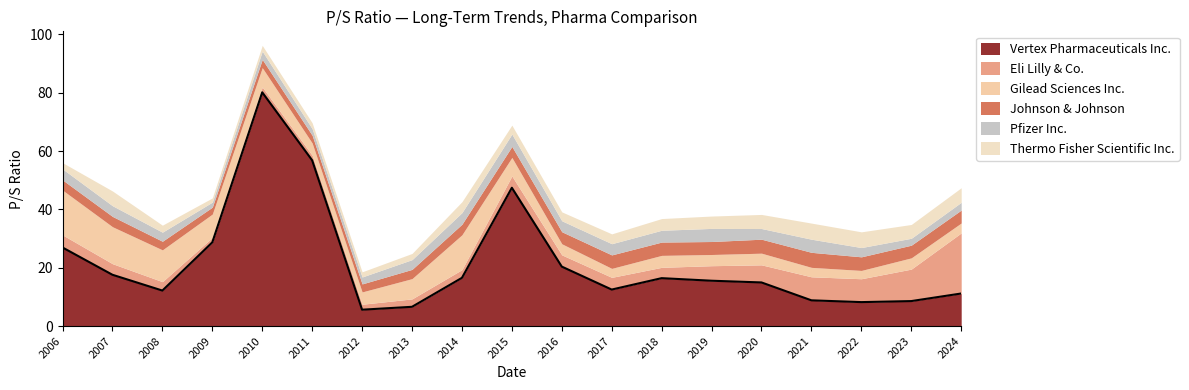

What is the difference between the maximum and minimum values in the Vertex Pharmaceuticals Inc. series?

74.5